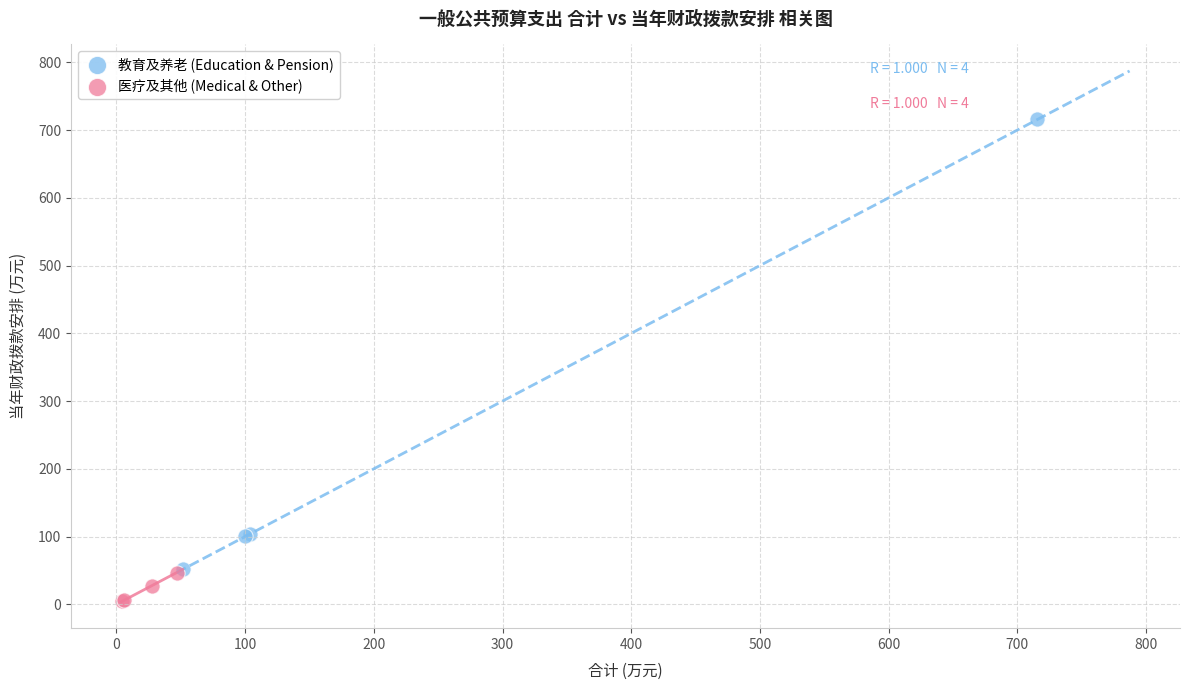

What are all the series names shown in the legend?

教育及养老 (Education & Pension), 医疗及其他 (Medical & Other)